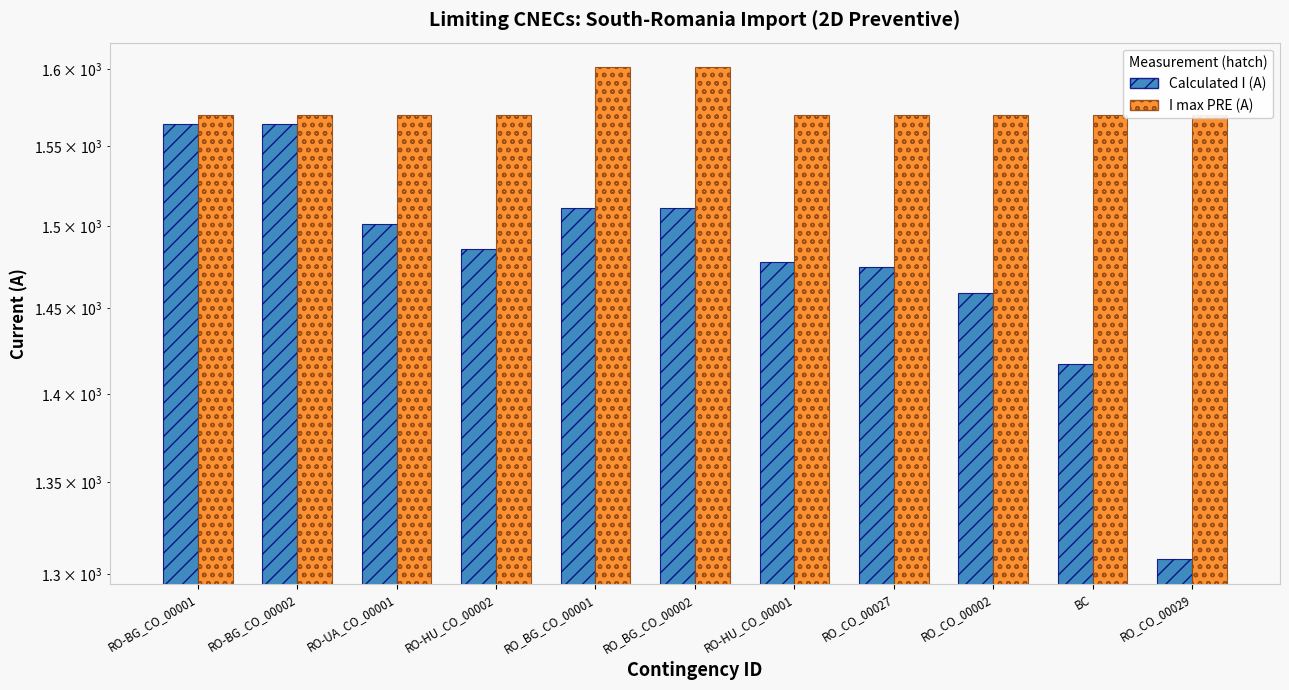

Are the bars horizontal?

No